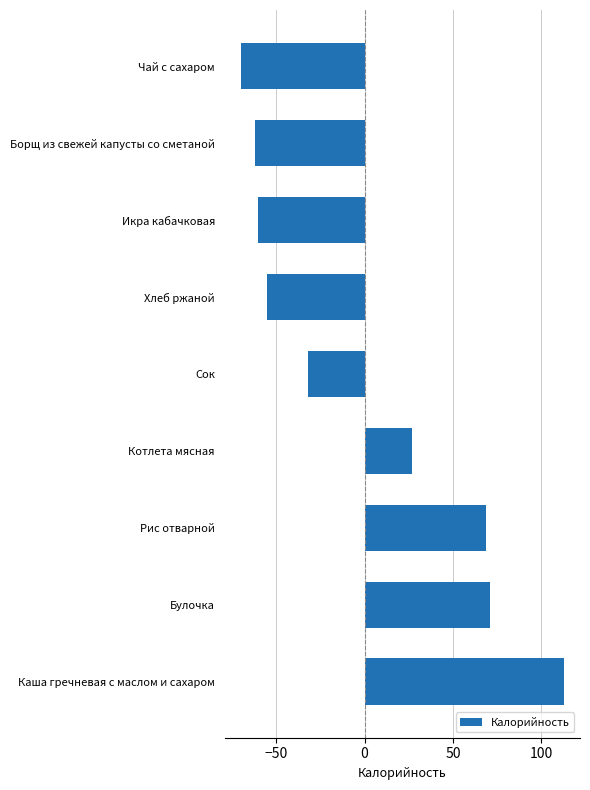

What is the difference between the values at Икра кабачковая and Котлета мясная?

87.0